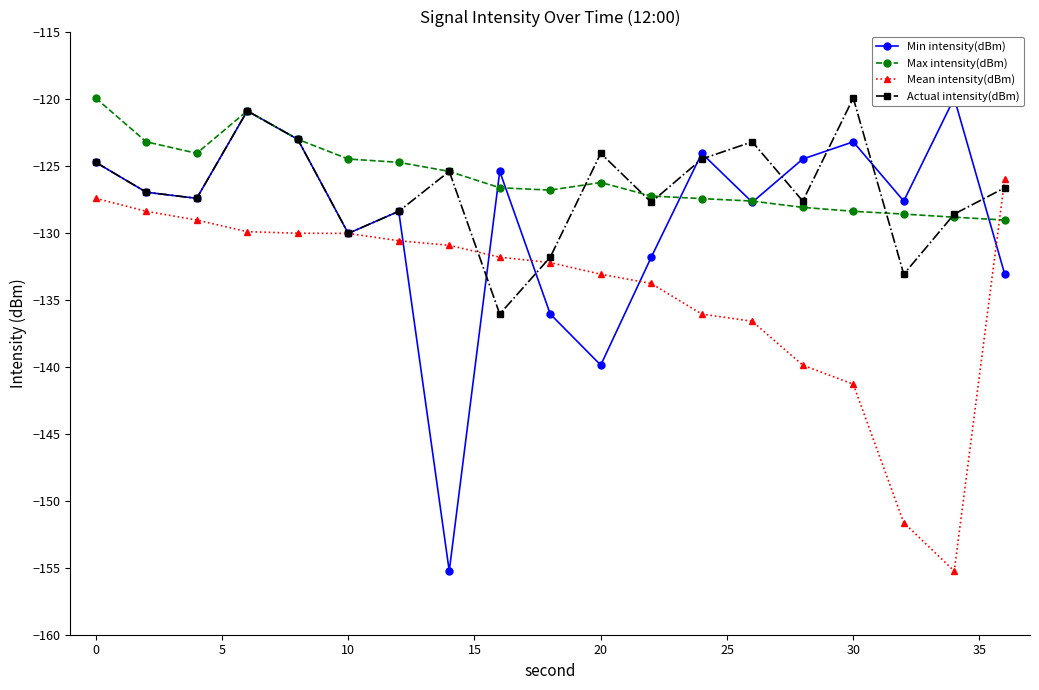

How many intersections are there between Mean intensity(dBm) and Max intensity(dBm)?

1